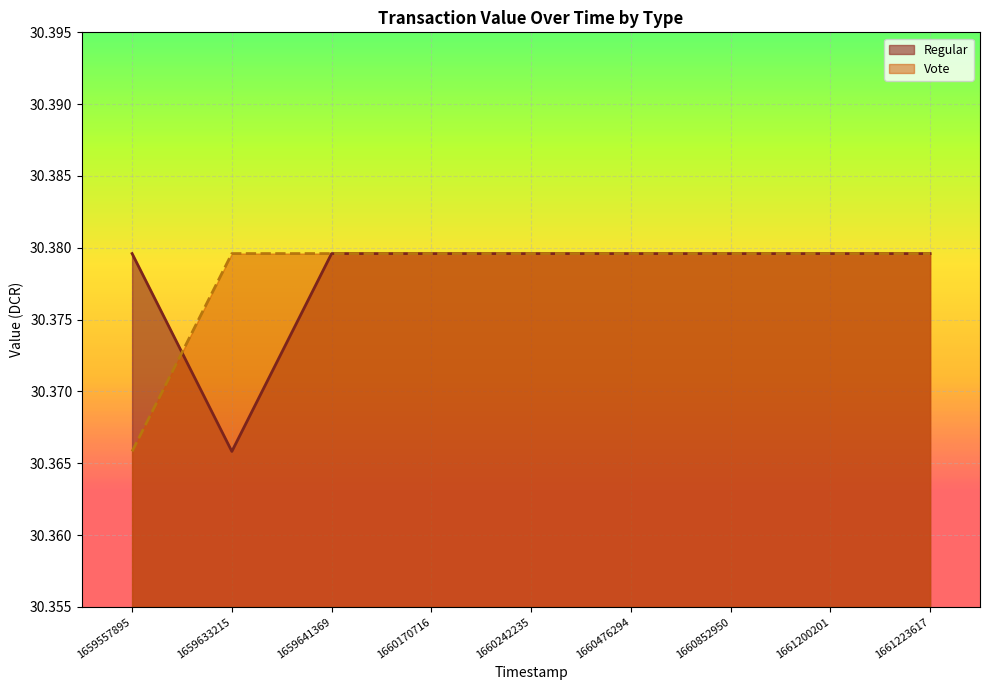

Between 1659633215 and 1661200201, which series saw the biggest shift?

Regular